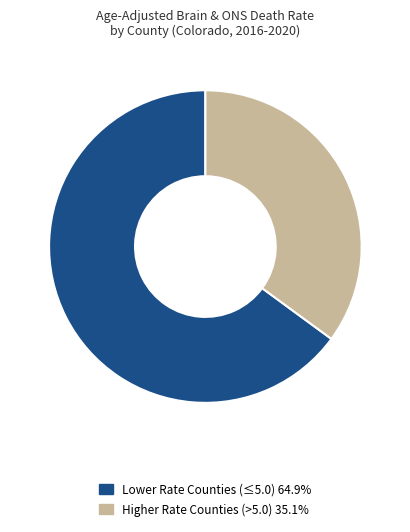

Is there any slice that represents more than half of the pie?

Yes